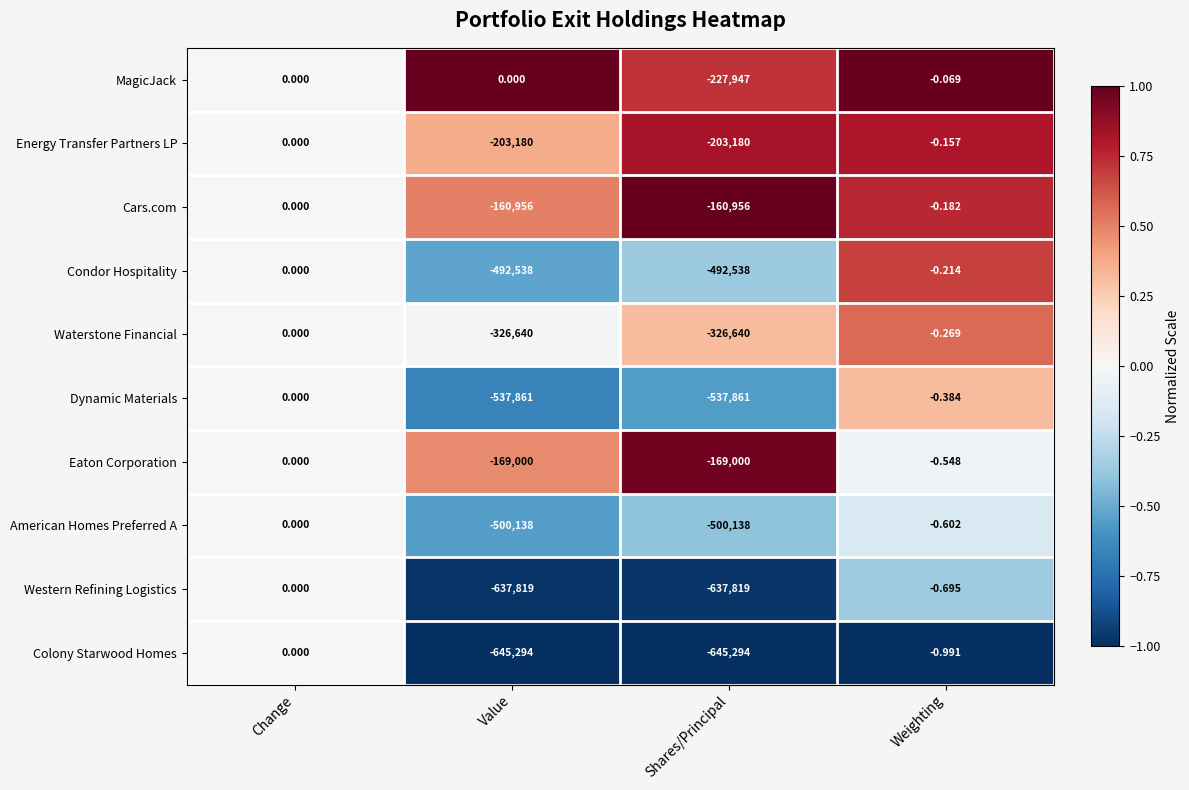

Which series has the largest total across all categories?

MagicJack